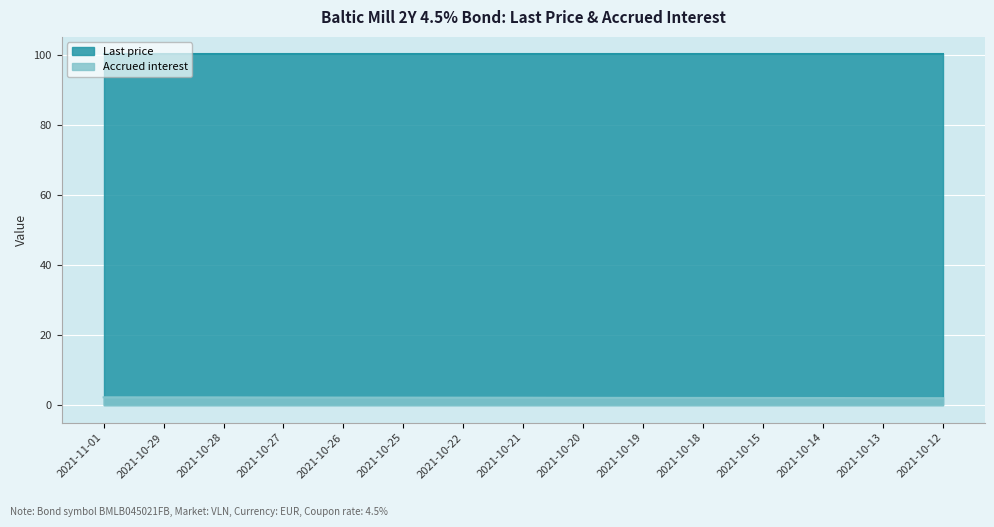

What is the label of the 3rd point from the left?

2021-10-28